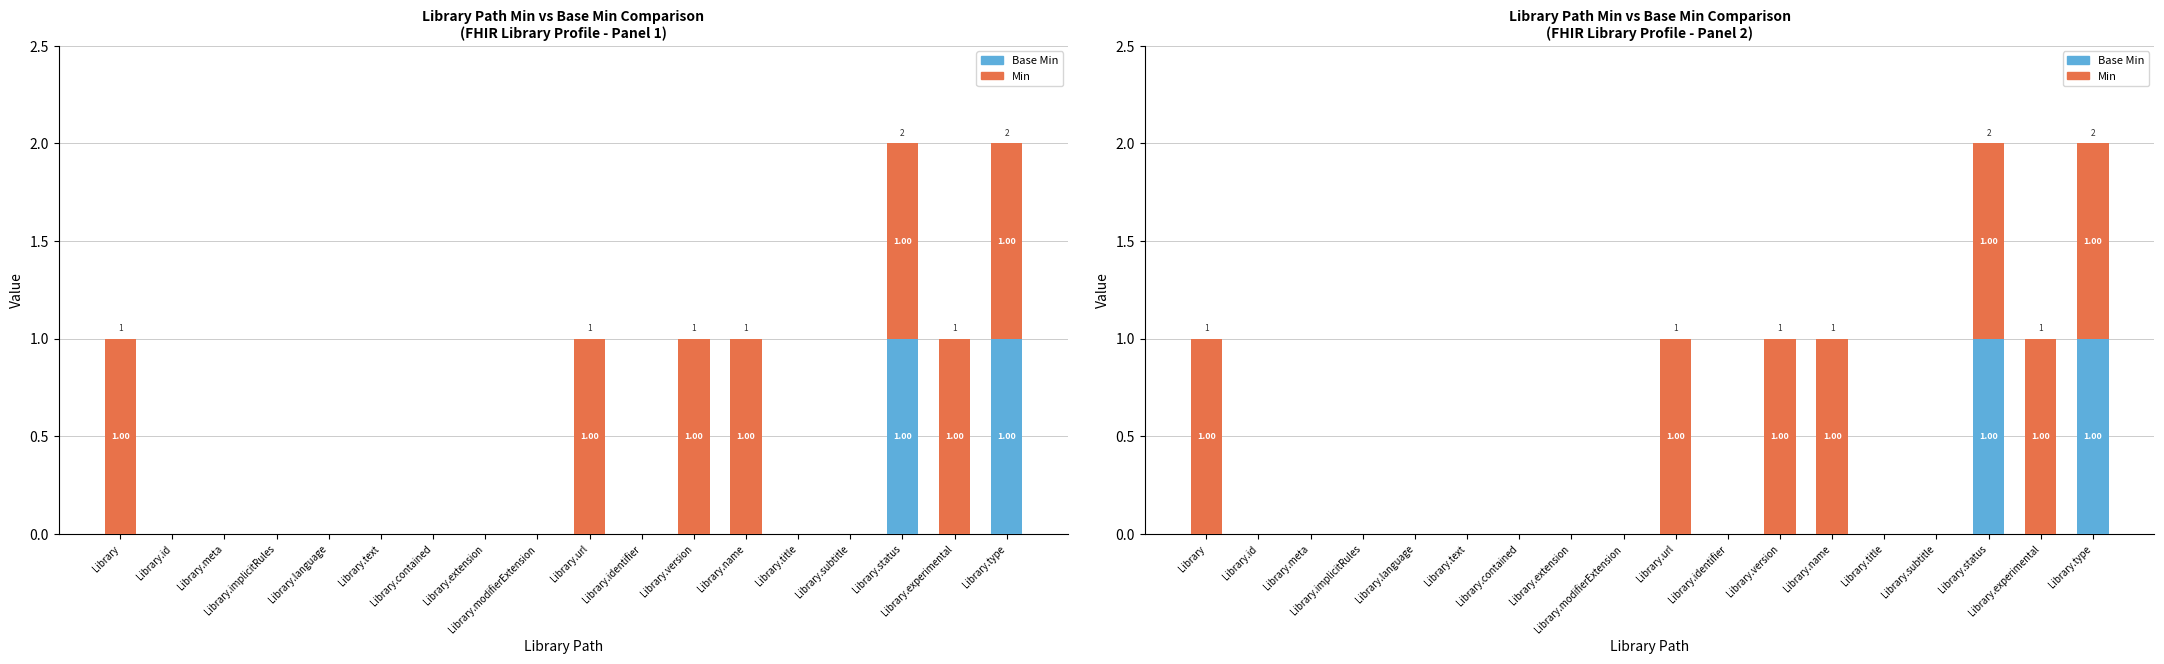

The Min series shows 1 at Library.type. True or false?

True